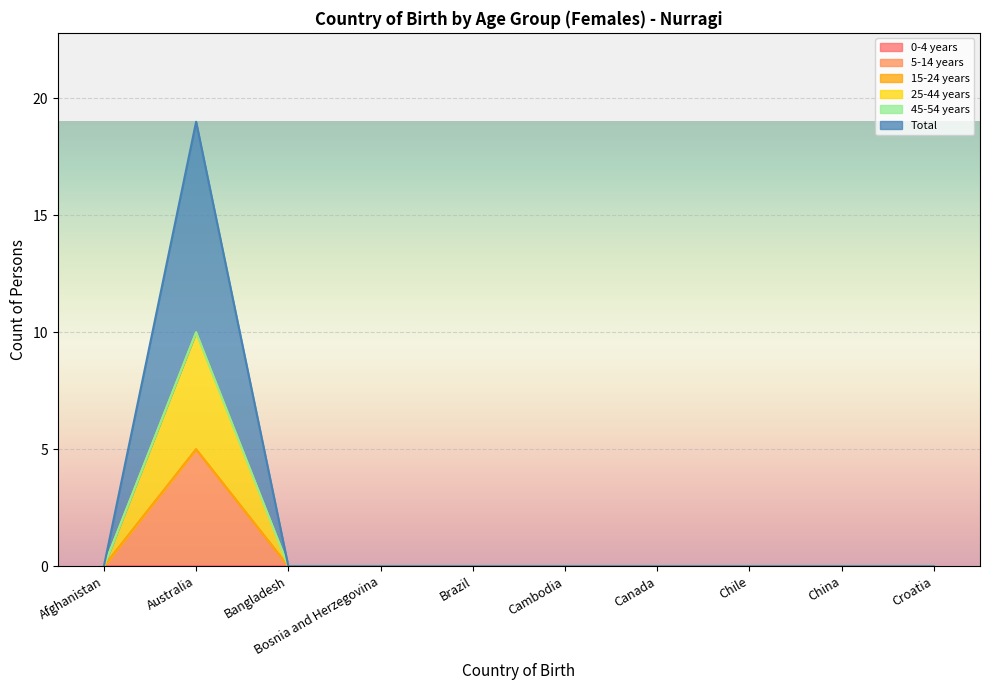

Does the chart display data point markers on the line(s)?

No